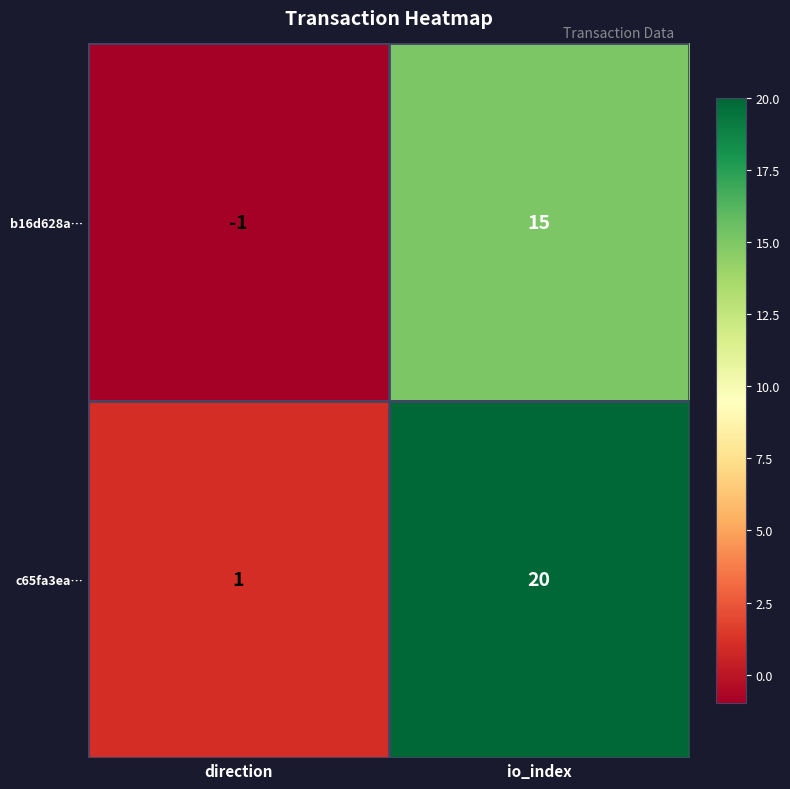

Reading right to left, extract all data points from this chart.

b16d628a…: 15	-1
c65fa3ea…: 20	1